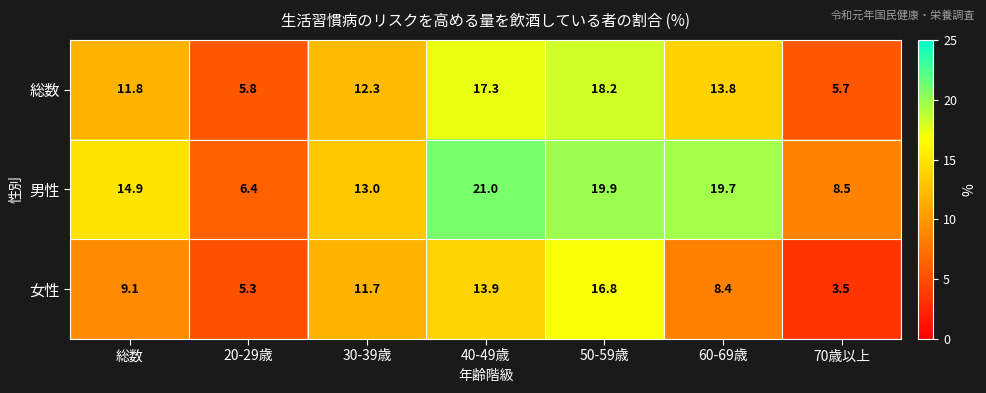

Rank the series by their average value, from highest to lowest.

男性, 総数, 女性